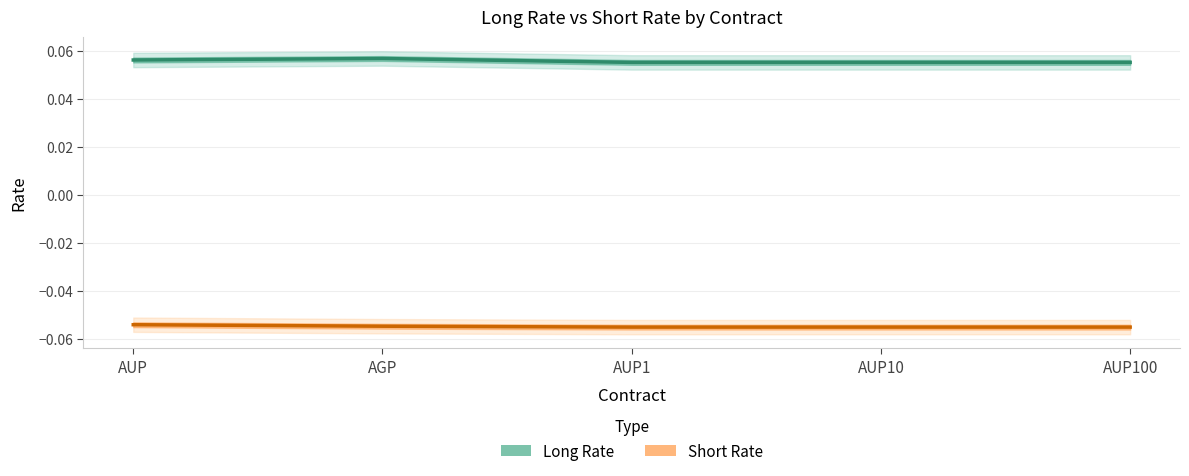

What is the sum of all Long Rate values?

0.3